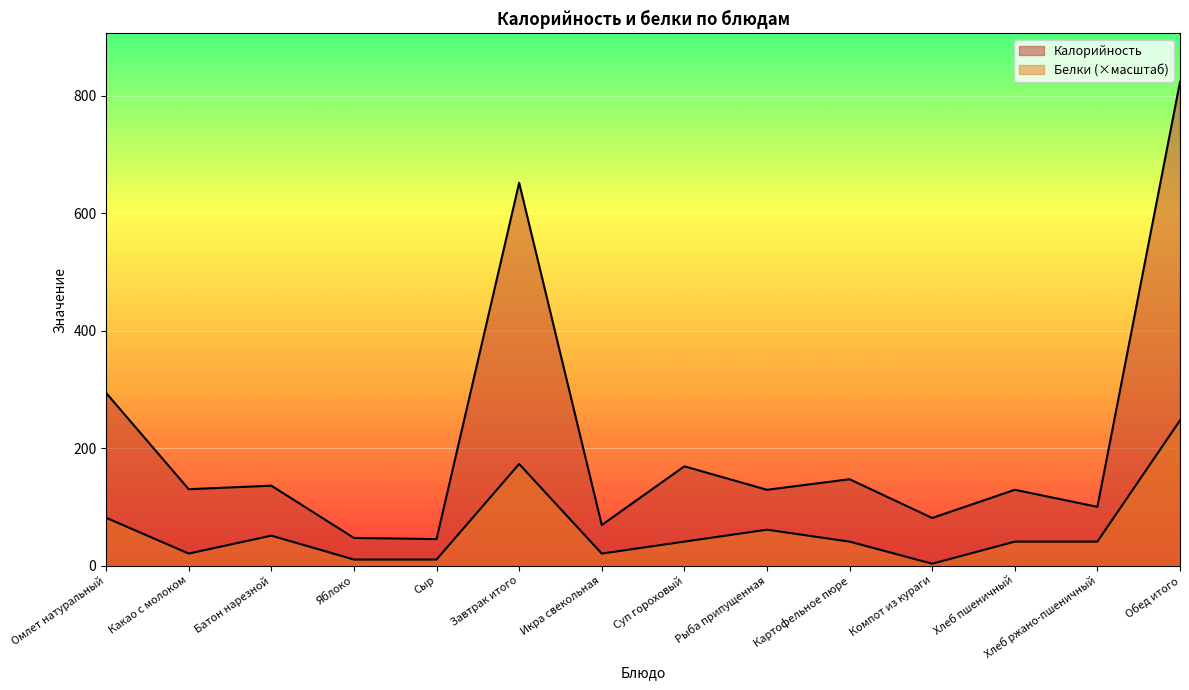

Reading left to right, transcribe all the data shown in this chart.

Калорийность: Омлет натуральный=294.0	Какао с молоком=130.0	Батон нарезной=136.0	Яблоко=47.0	Сыр=45.0	Завтрак итого=652.0	Икра свекольная=69.0	Суп гороховый=169.0	Рыба припущенная=129.0	Картофельное пюре=147.0	Компот из кураги=81.0	Хлеб пшеничный=129.0	Хлеб ржано-пшеничный=100.0	Обед итого=824.0
Белки: Омлет натуральный=81.4	Какао с молоком=20.3	Батон нарезной=50.9	Яблоко=10.2	Сыр=10.2	Завтрак итого=172.9	Икра свекольная=20.3	Суп гороховый=40.7	Рыба припущенная=61.0	Картофельное пюре=40.7	Компот из кураги=3.1	Хлеб пшеничный=40.7	Хлеб ржано-пшеничный=40.7	Обед итого=247.2